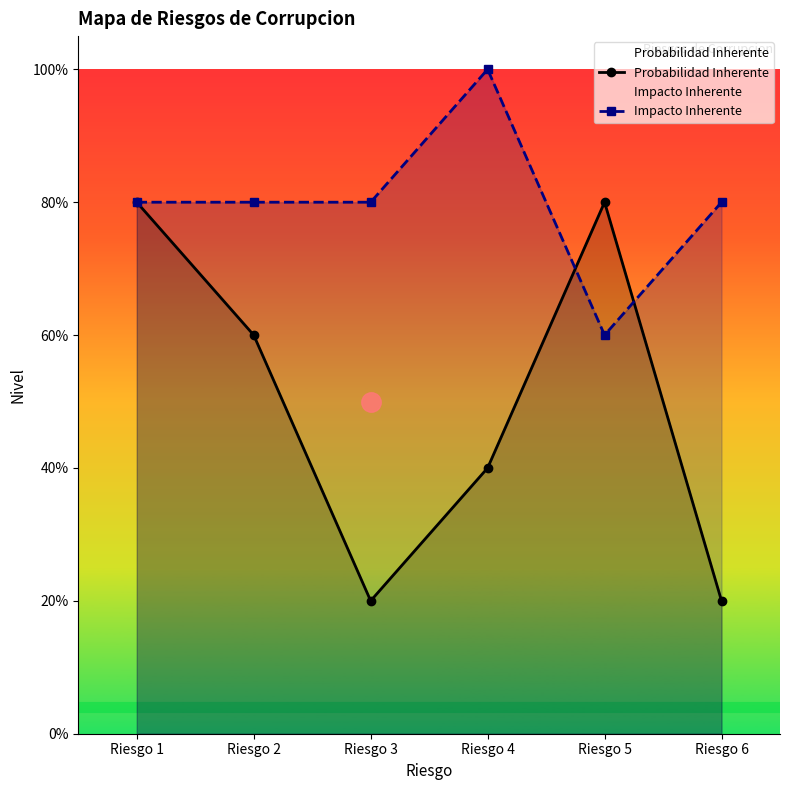

The value of Probabilidad Inherente at Riesgo 4 is 0.6. True or false?

False